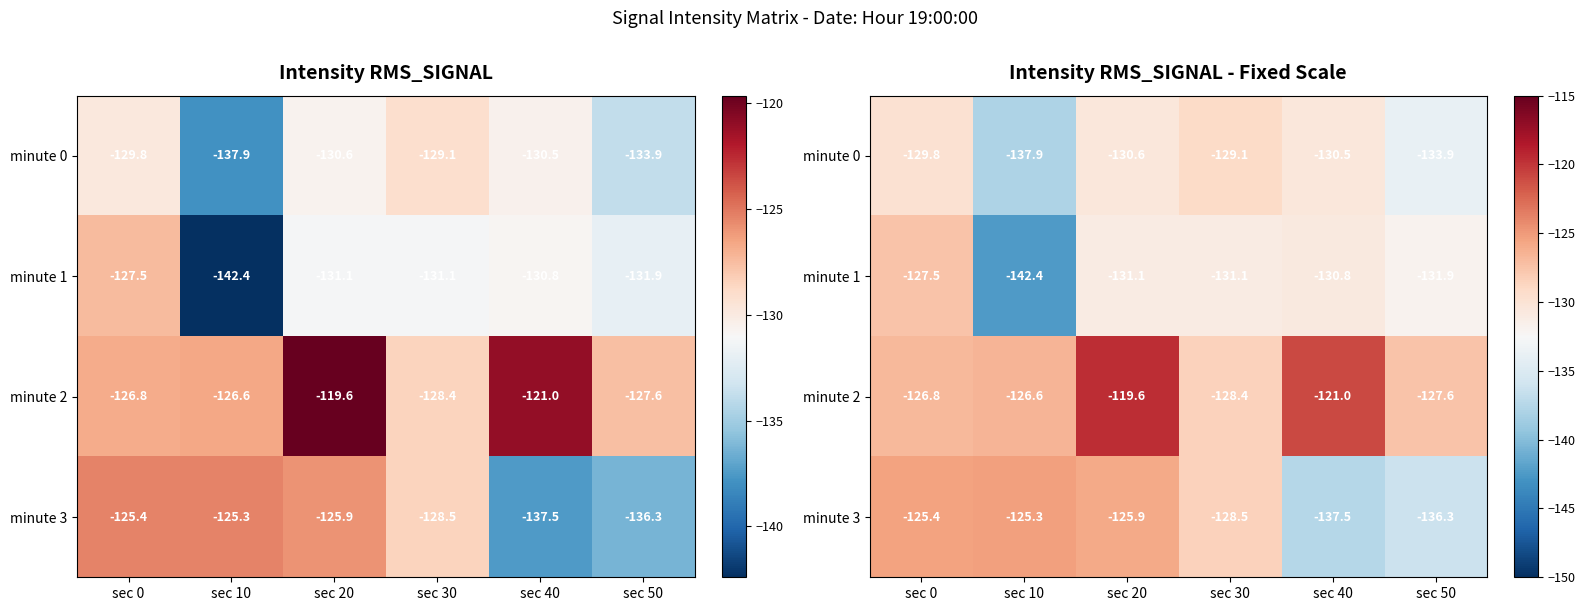

Count the number of data series in this chart.

4